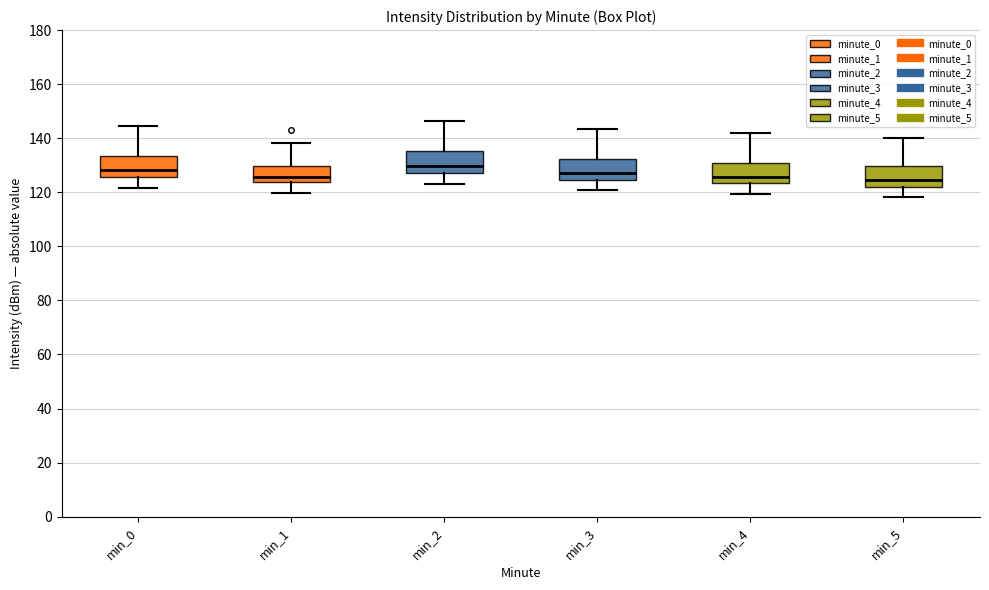

Reading left to right, read every box against the y-axis: the position of its median line, the range the box covers, and the ends of its whiskers. The values are not printed on the chart, so give them approximately, as read against the axis.

min_0: median 128, box 126 to 134, whiskers 122 to 144
min_1: median 126, box 124 to 130, whiskers 120 to 138
min_2: median 130, box 126 to 136, whiskers 122 to 146
min_3: median 128, box 124 to 132, whiskers 120 to 144
min_4: median 126, box 124 to 130, whiskers 120 to 142
min_5: median 124, box 122 to 130, whiskers 118 to 140